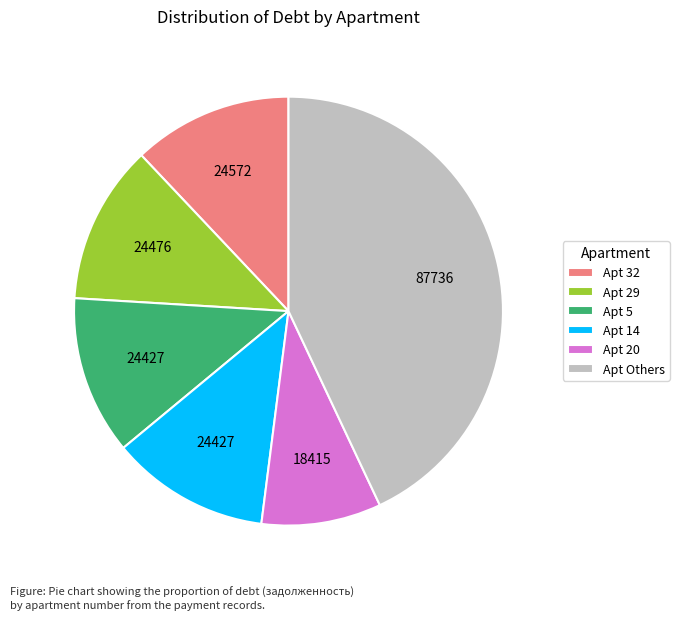

Between Apt Others and Apt 29, which is larger?

Apt Others